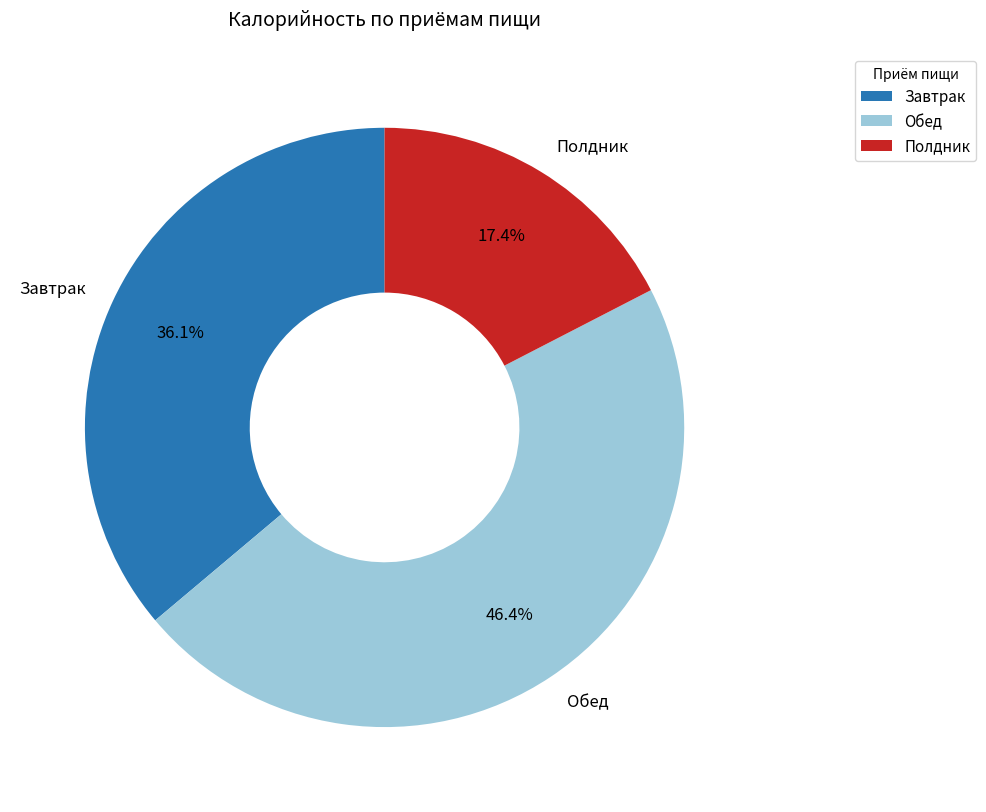

The Обед slice represents 41% of the pie. True or false?

False